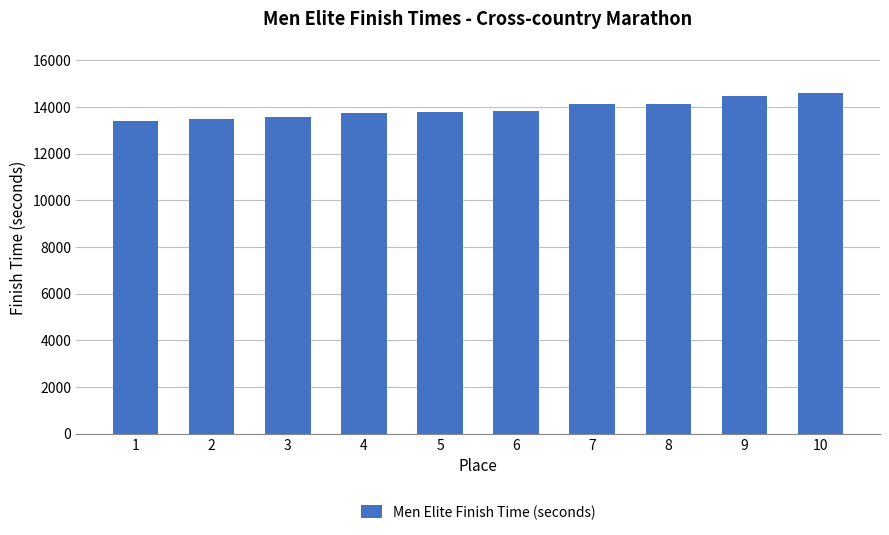

Which has a higher value, 8 or 9?

9